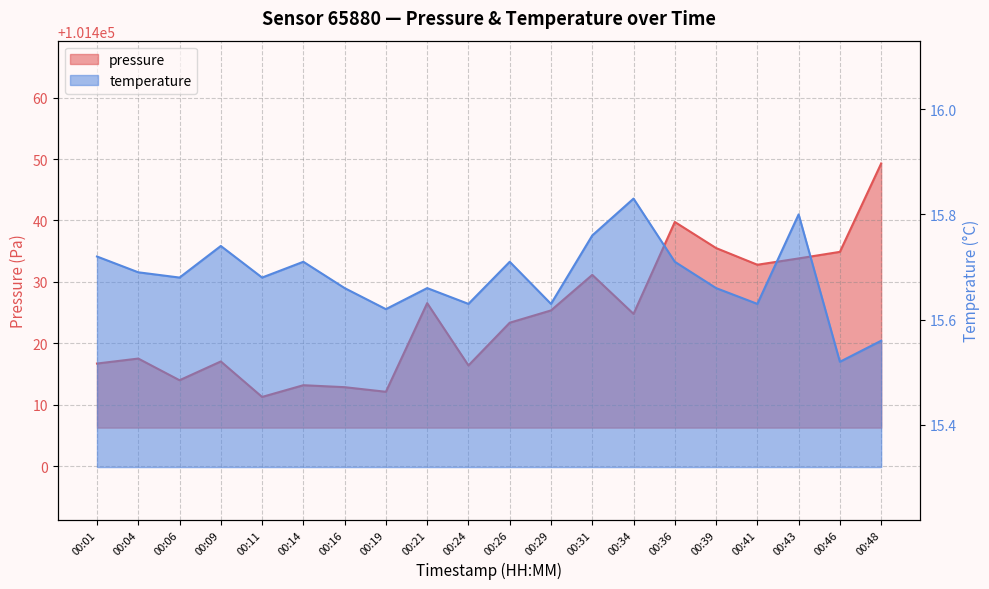

Reading left to right, list all the values displayed in this chart.

pressure: 101416.7	101417.5	101414.0	101417.0	101411.2	101413.2	101412.8	101412.1	101426.5	101416.4	101423.3	101425.3	101431.1	101424.8	101439.8	101435.5	101432.8	101433.8	101434.9	101449.3
temperature: 15.7	15.7	15.7	15.7	15.7	15.7	15.7	15.6	15.7	15.6	15.7	15.6	15.8	15.8	15.7	15.7	15.6	15.8	15.5	15.6